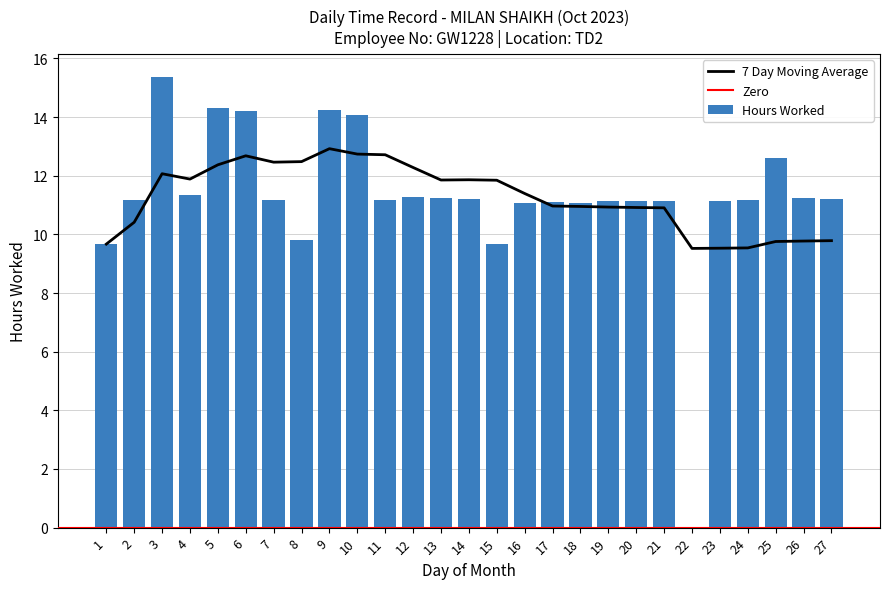

At which label is the value closest to 7?

1